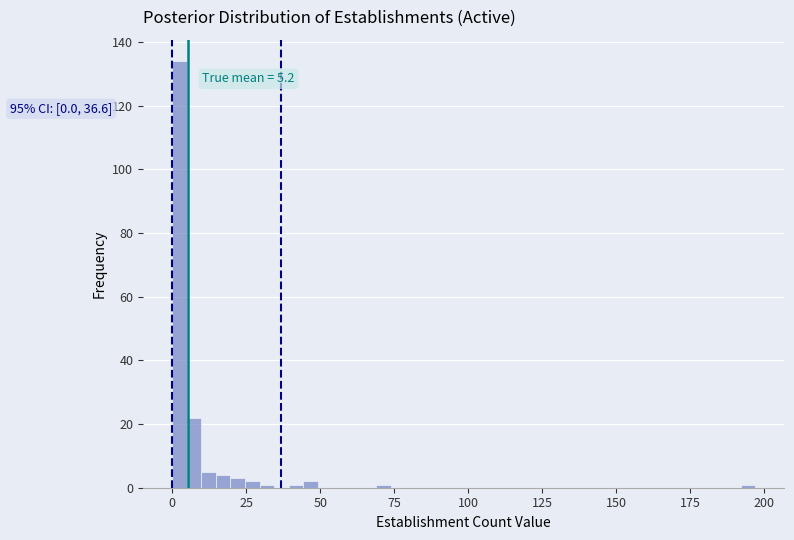

Read against the x-axis, roughly where is the centre of the tallest bar?

0